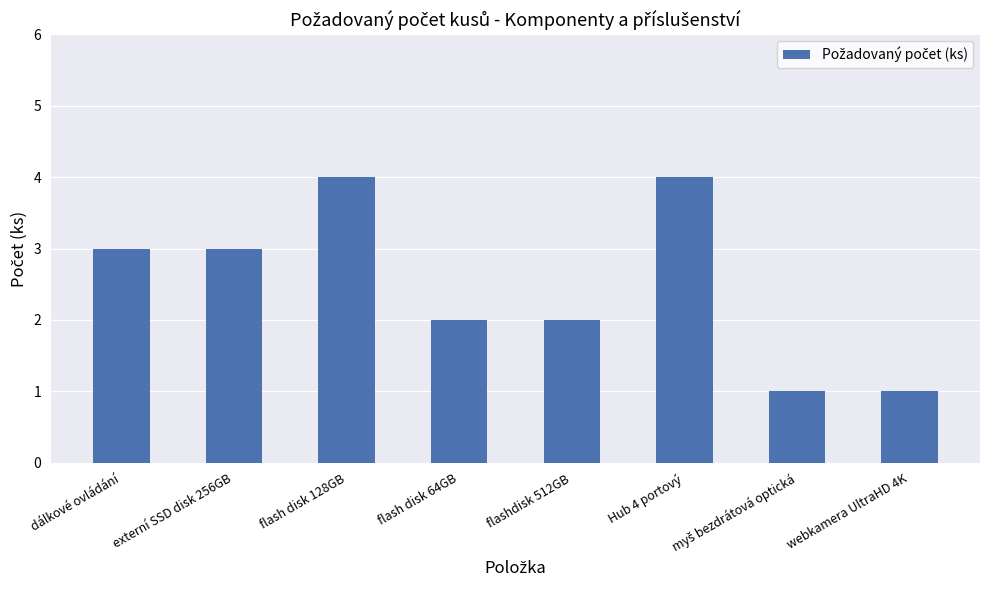

Which has a higher value, dálkové ovládání or Hub 4 portový?

Hub 4 portový